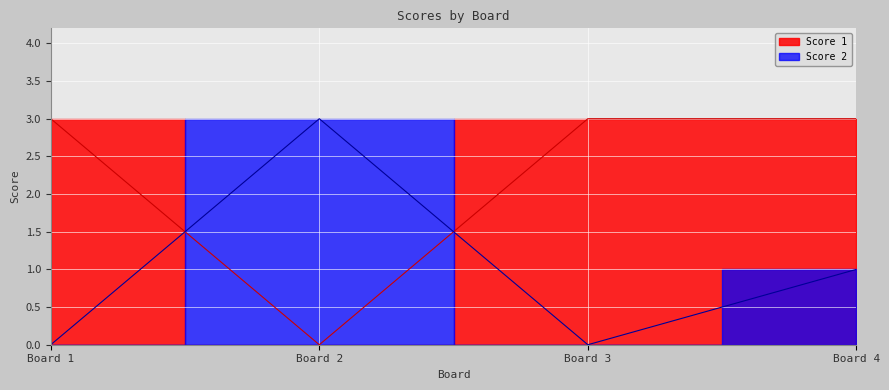

After their last crossing, which series has the higher values: Score 1 or Score 2?

Score 1